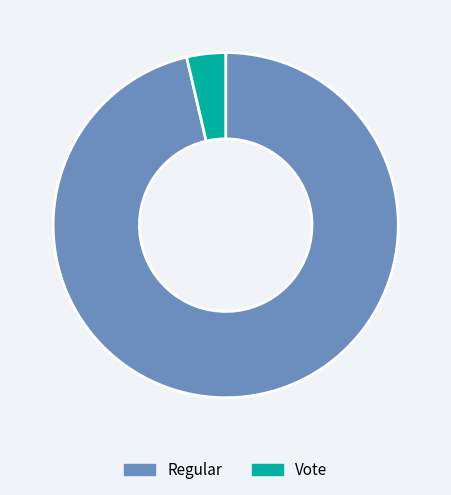

Do Regular and Vote together represent more than half of the pie?

Yes